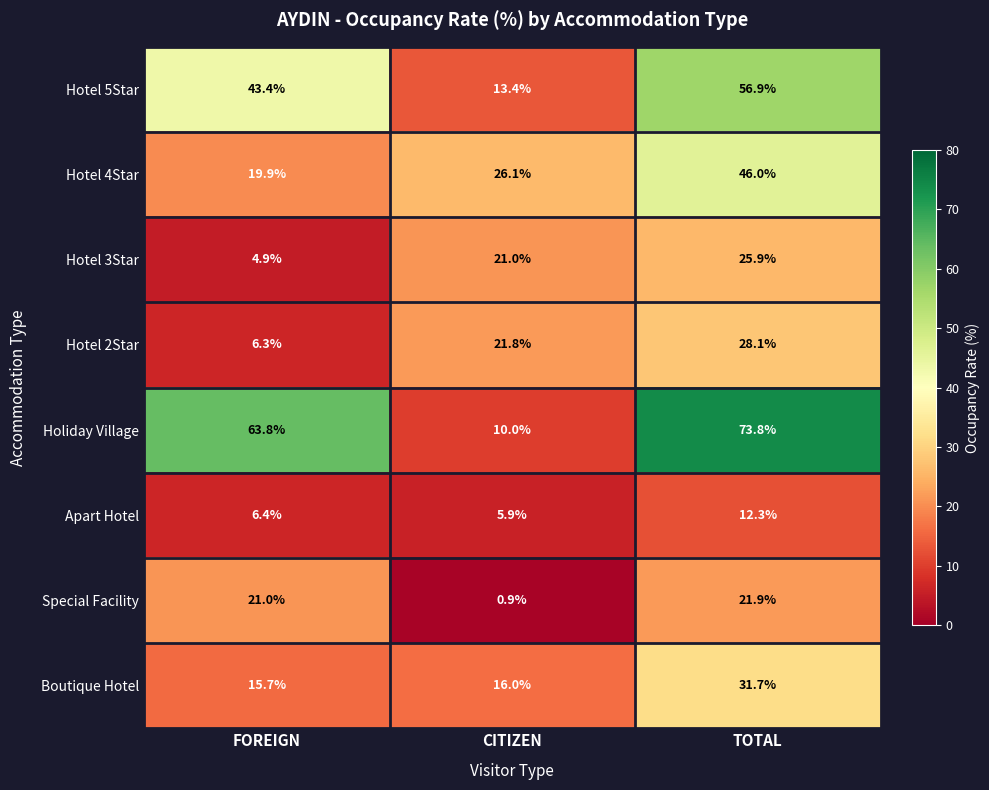

At how many categories does at least one series exceed 5?

3